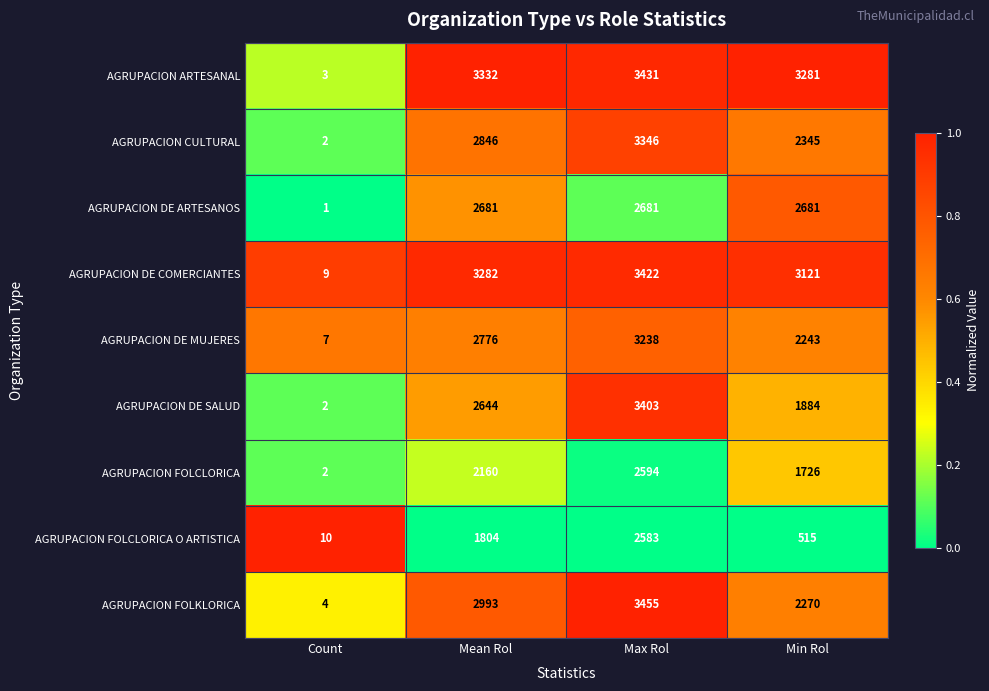

At which category is the sum across all series the highest?

Max Rol